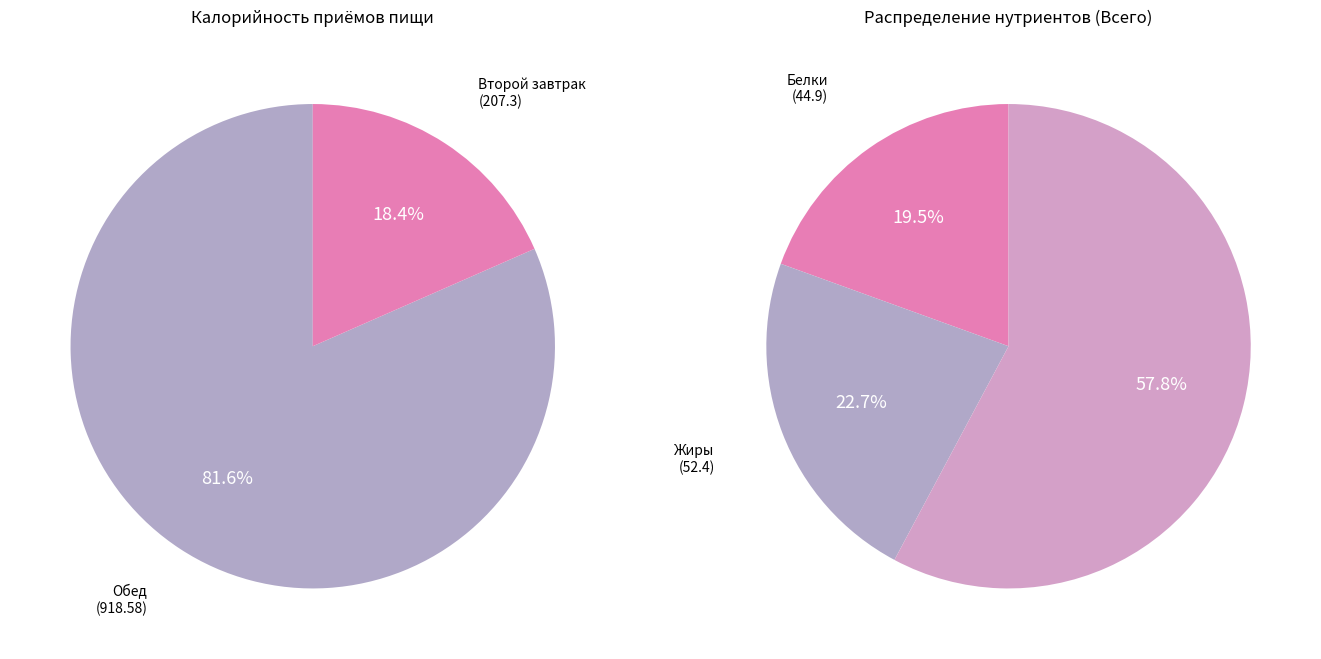

Rank the categories by value from highest to lowest.

Обед, Второй завтрак